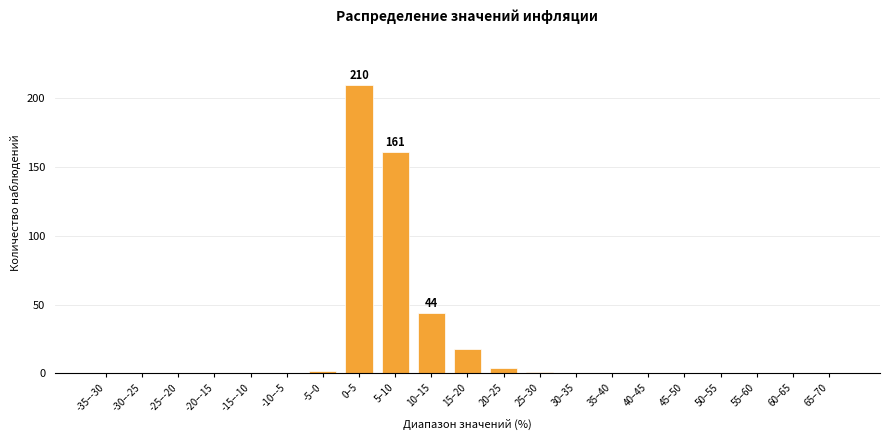

Reading left to right, transcribe all the data shown in this chart.

-35–-30=0	-30–-25=0	-25–-20=0	-20–-15=0	-15–-10=0	-10–-5=0	-5–0=2	0–5=210	5–10=161	10–15=44	15–20=18	20–25=4	25–30=1	30–35=0	35–40=0	40–45=0	45–50=0	50–55=0	55–60=0	60–65=0	65–70=0